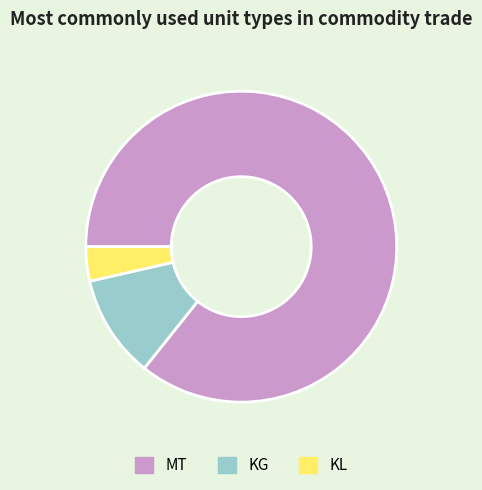

Which slice represents more than half of the pie?

MT